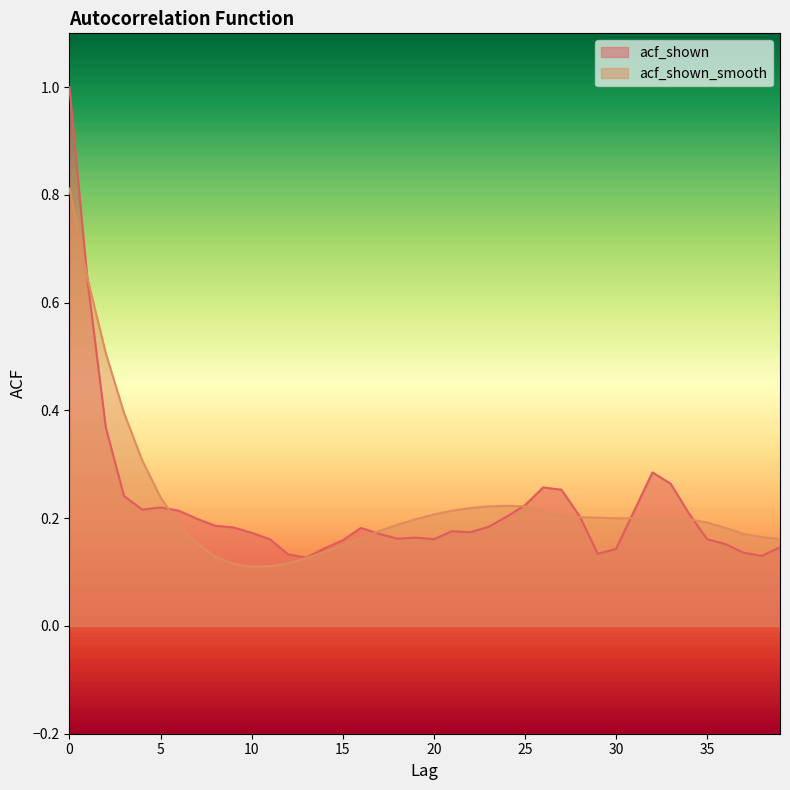

What are all the series names shown in the legend?

acf_shown, acf_shown_smooth